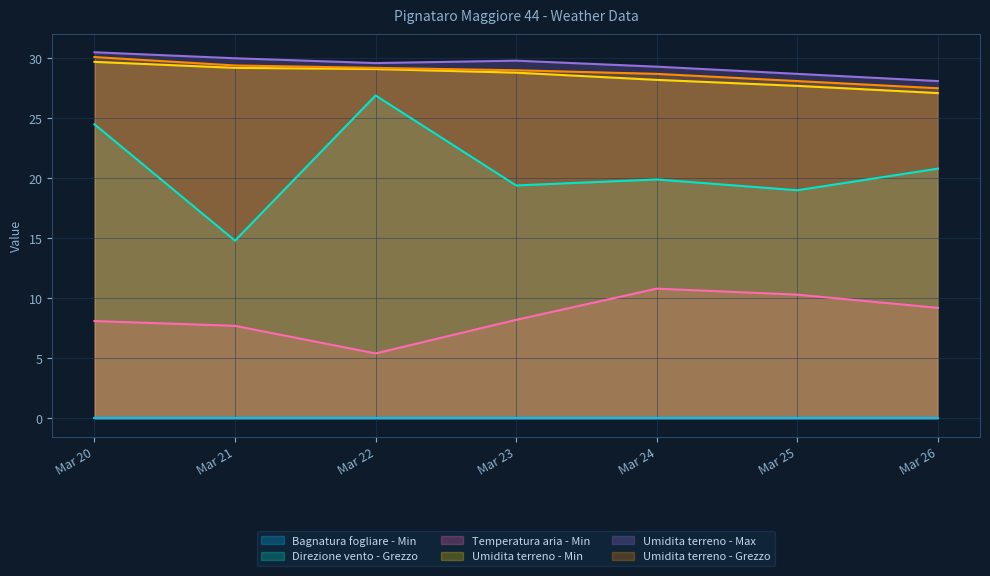

What is the approximate value of Temperatura aria - Min at Mar 20?

8.1